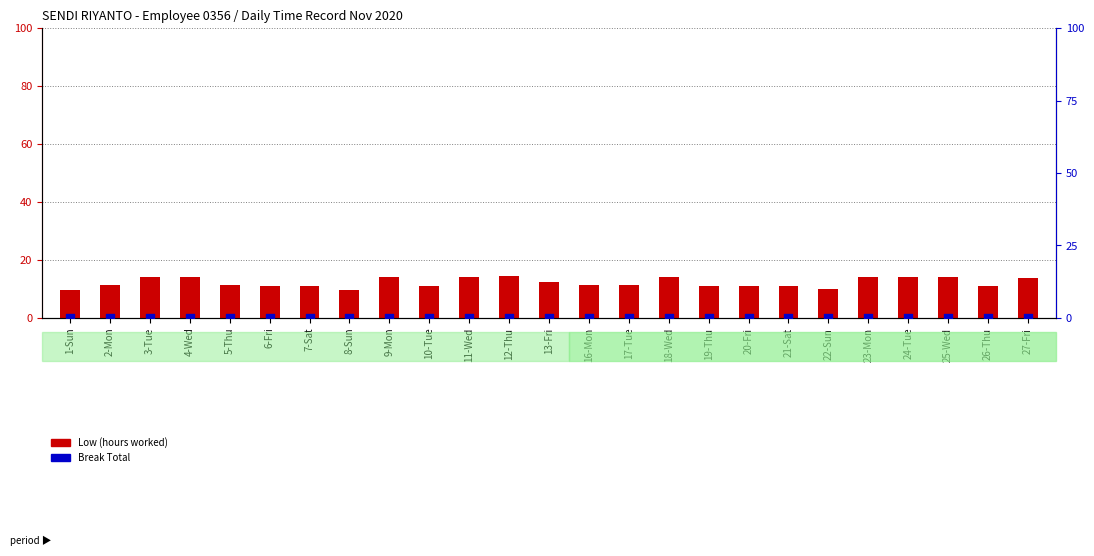

What are all the series names shown in the legend?

Low (hours worked), Break Total